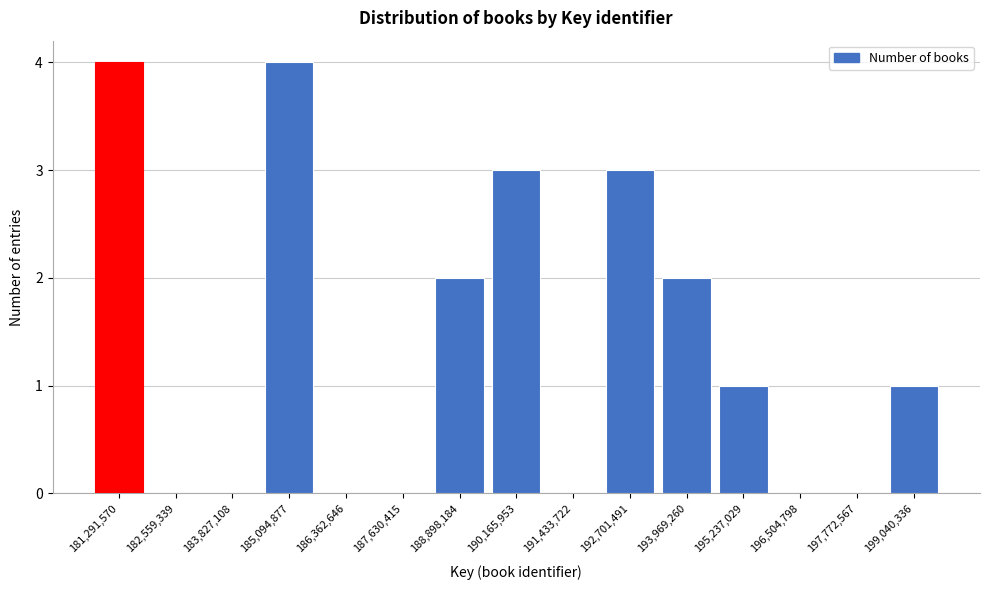

Reading left to right, list all the values displayed in this chart.

181,291,570=4	182,559,339=0	183,827,108=0	185,094,877=4	186,362,646=0	187,630,415=0	188,898,184=2	190,165,953=3	191,433,722=0	192,701,491=3	193,969,260=2	195,237,029=1	196,504,798=0	197,772,567=0	199,040,336=1